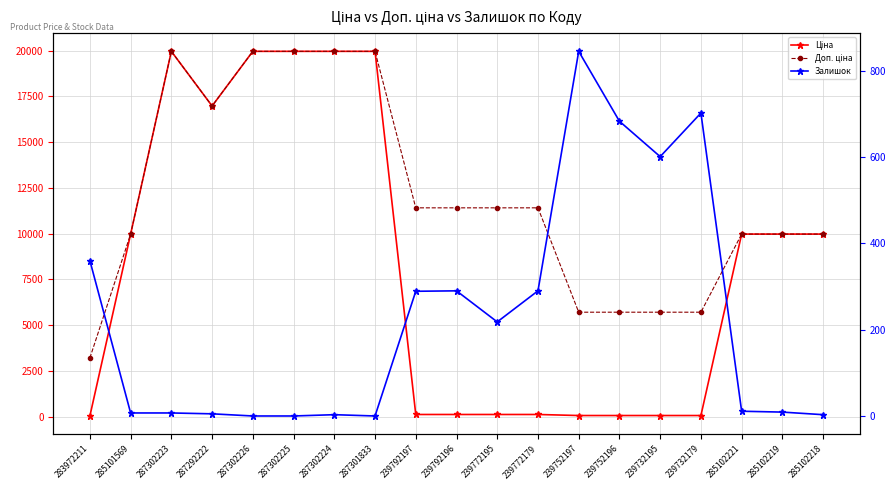

Reading left to right, extract all data points from this chart.

Ціна: 32.0	9975.0	19964.2	16976.3	19964.2	19964.2	19964.2	19964.2	114.1	114.1	114.1	114.1	57.0	57.0	57.0	57.0	9975.0	9975.0	9975.0
Доп. ціна: 3205.0	9975.0	19964.2	16976.3	19964.2	19964.2	19964.2	19964.2	11410.0	11410.0	11410.0	11410.0	5705.0	5705.0	5705.0	5705.0	9975.0	9975.0	9975.0
Залишок: 360.0	7.0	7.0	5.0	0.0	0.0	3.0	0.0	289.0	290.0	218.0	290.0	845.0	683.0	601.0	702.0	11.0	9.0	3.0